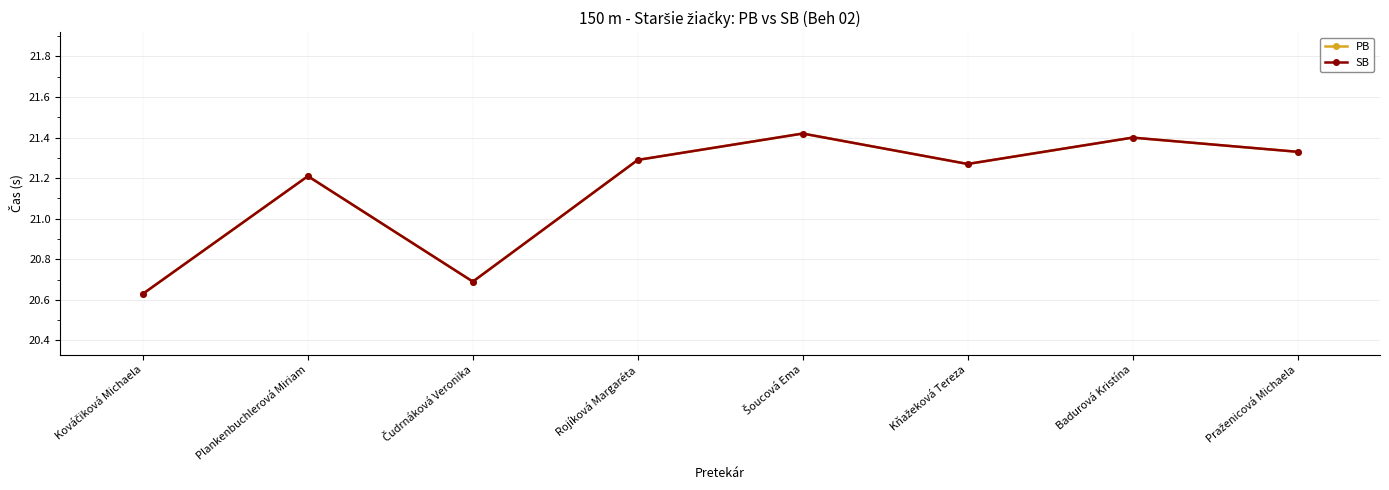

Is it true that SB equals 20.6 at Kováčiková Michaela?

True